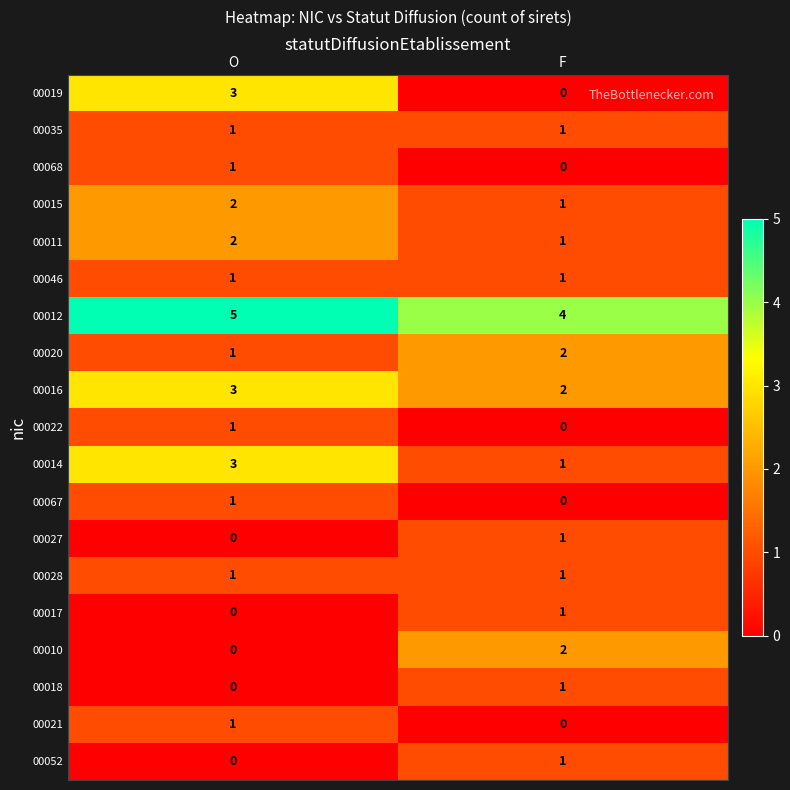

What is the total value across all series at O?

26